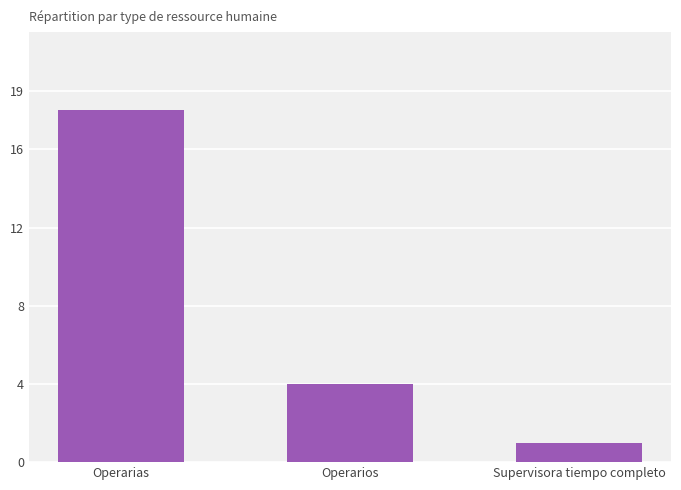

What is the label of the 1st bar from the right?

Supervisora tiempo completo